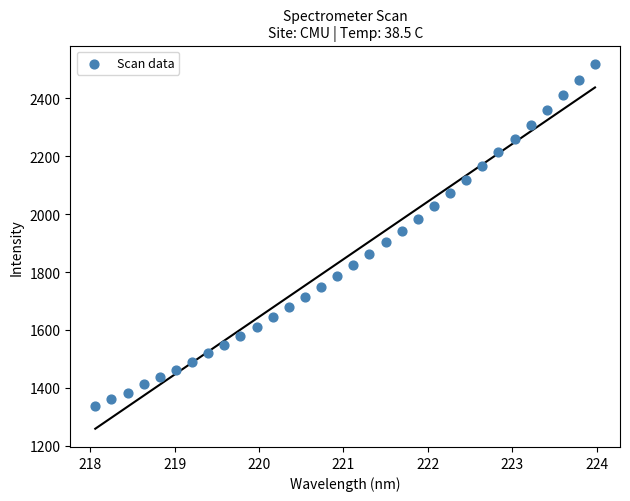

What is the range of Y values (max minus min)?

1180.1